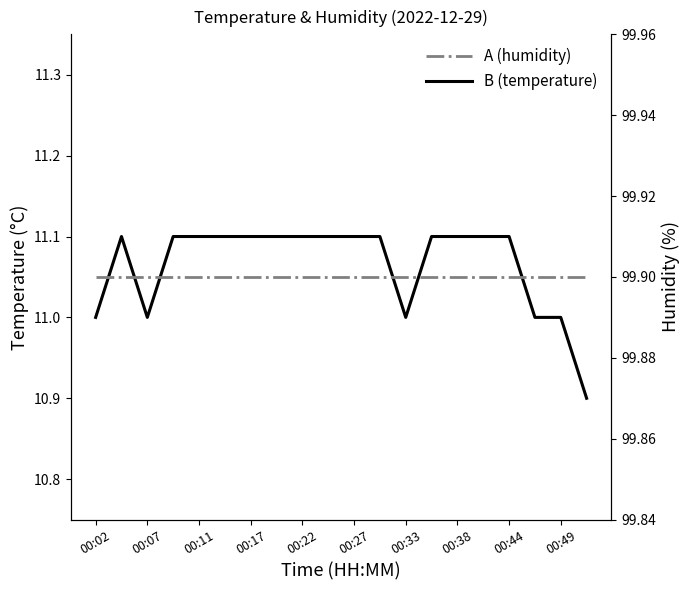

Which series has the largest range (max minus min)?

temperature